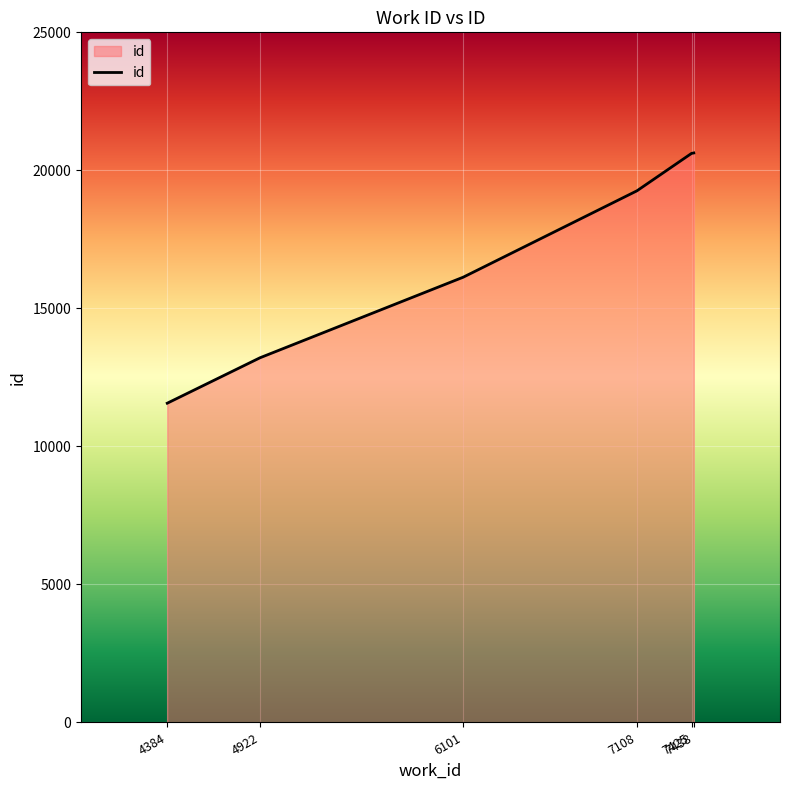

The value at 4922 is 13211. True or false?

True